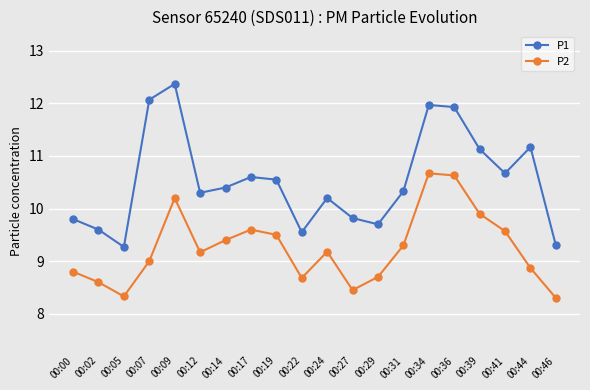

At 00:00, list the series in order from largest to smallest.

P1, P2